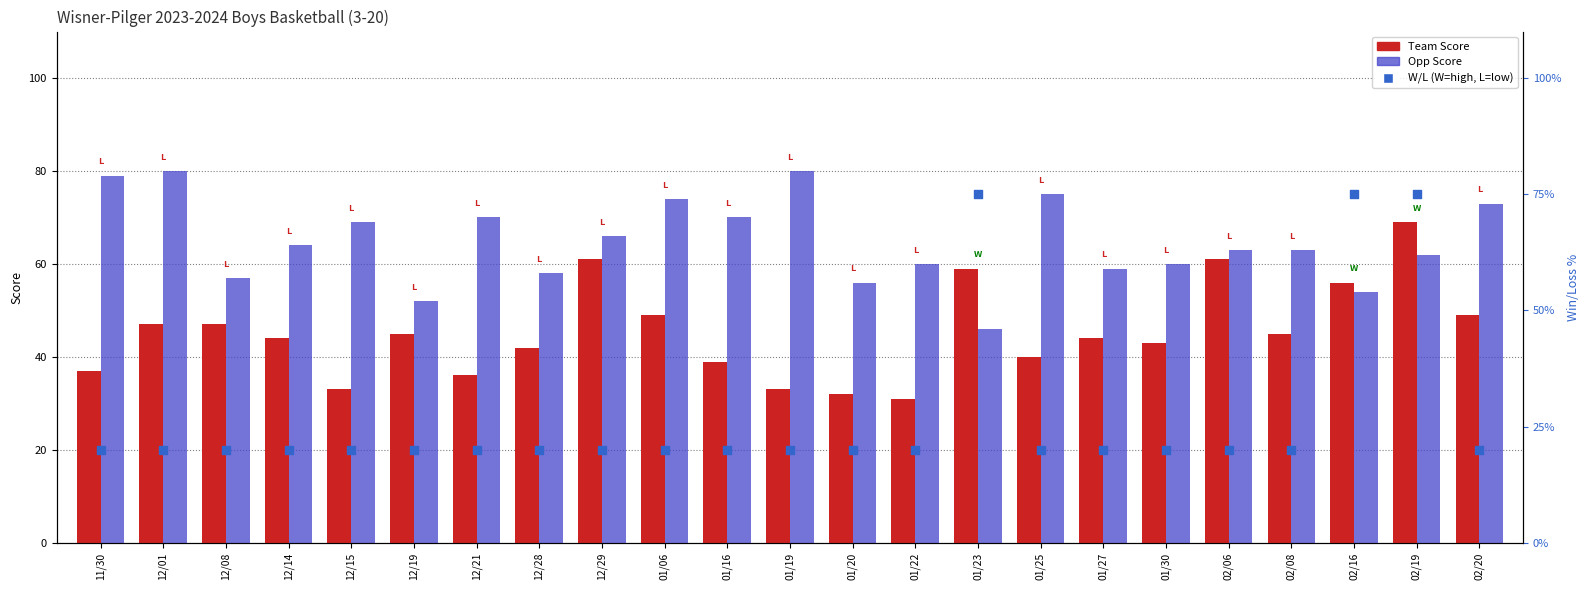

At which category is the sum across all series the highest?

02/19